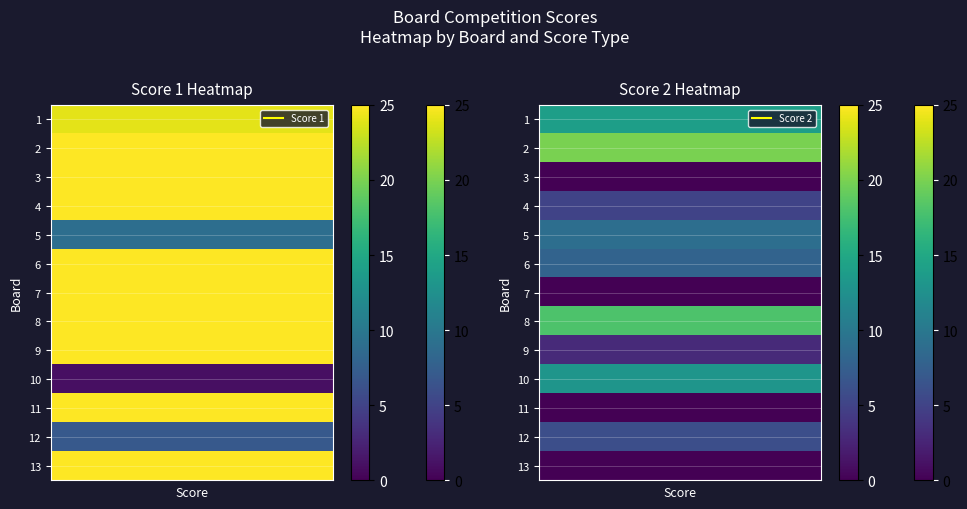

Reading left to right, transcribe all the data shown in this chart.

1: 24	14
2: 25	20
3: 25	0
4: 25	5
5: 9	9
6: 25	8
7: 25	0
8: 25	18
9: 25	3
10: 1	13
11: 25	0
12: 7	6
13: 25	0